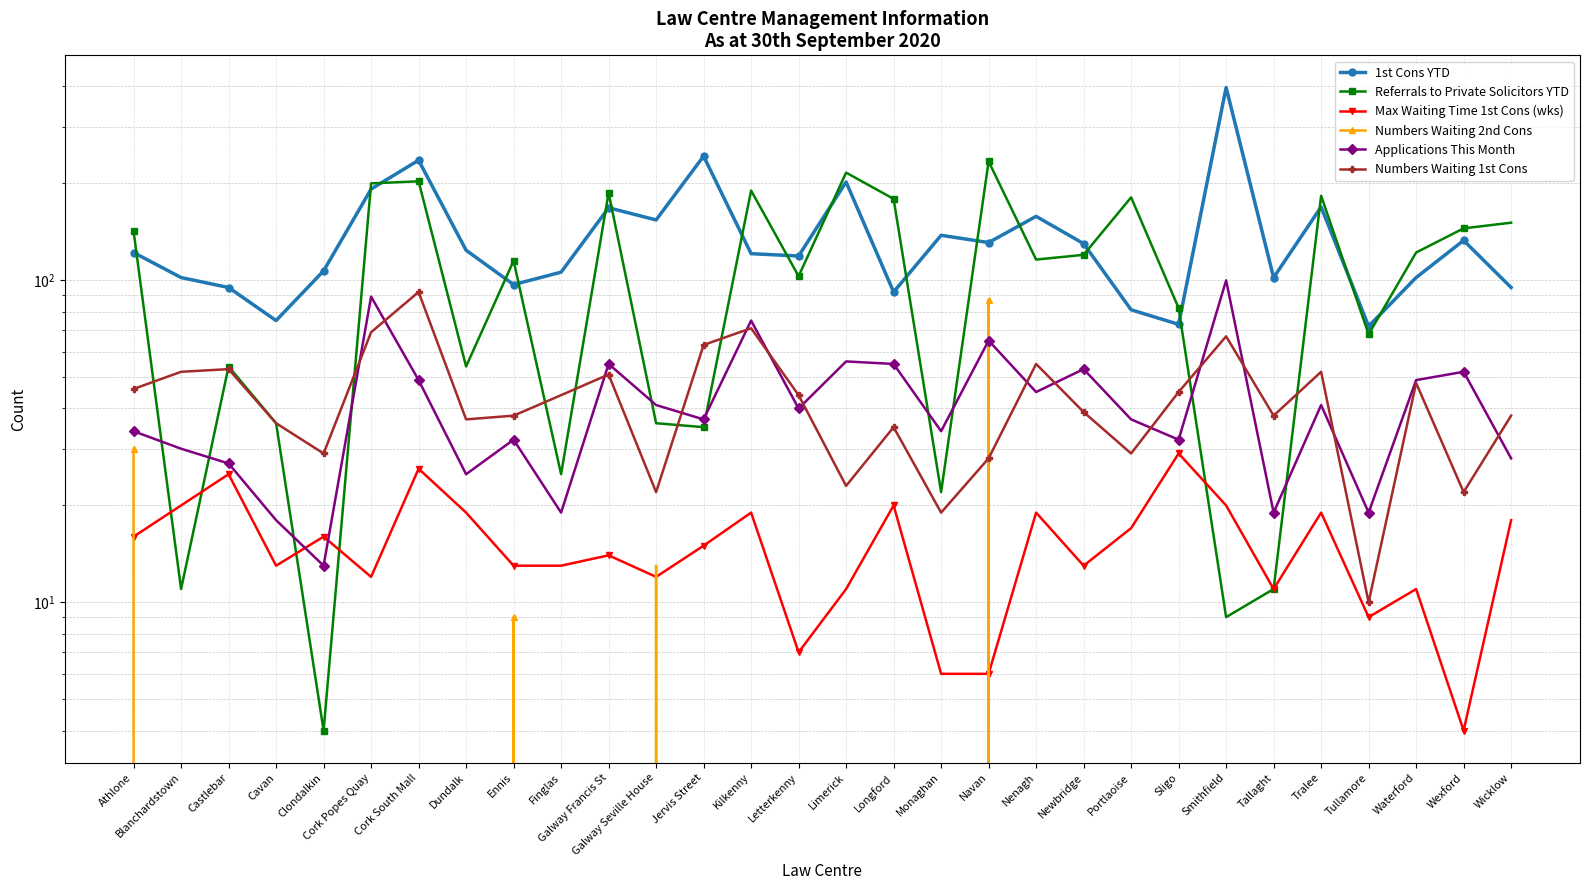

Is the value of Referrals to Private Solicitors YTD at Tallaght greater than the value of Applications This Month at Letterkenny?

No